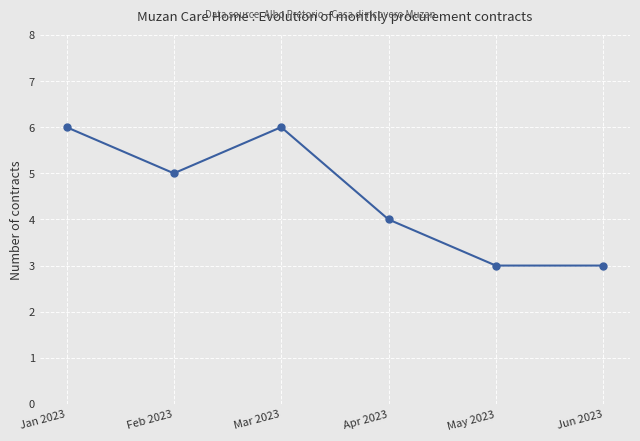

True or false: the data has more than 2 interior local peaks.

False